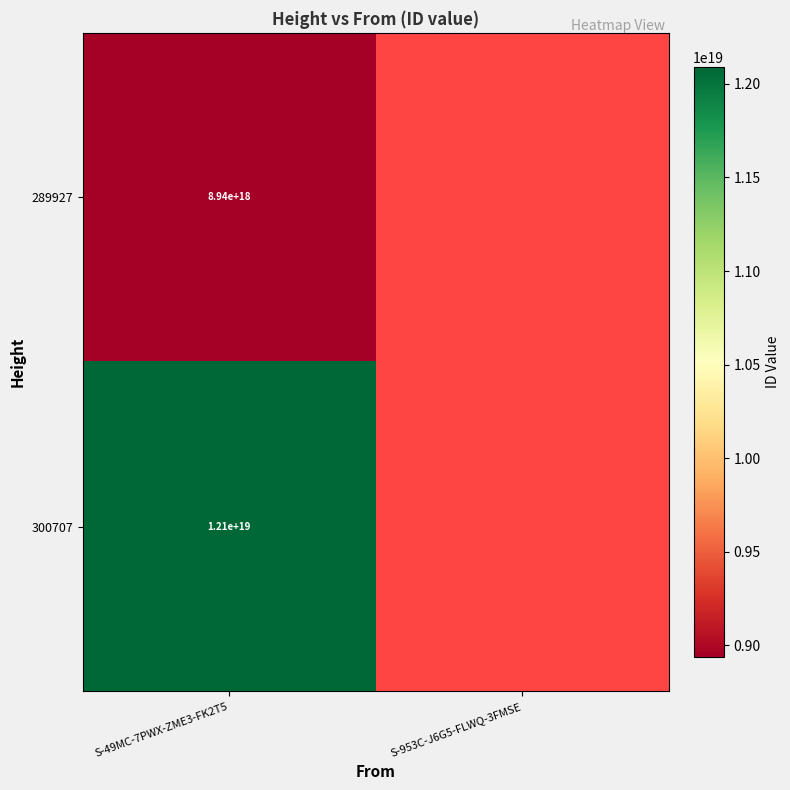

The 289927 series shows 2951565532586186752.0 at S-49MC-7PWX-ZME3-FK2T5. True or false?

False